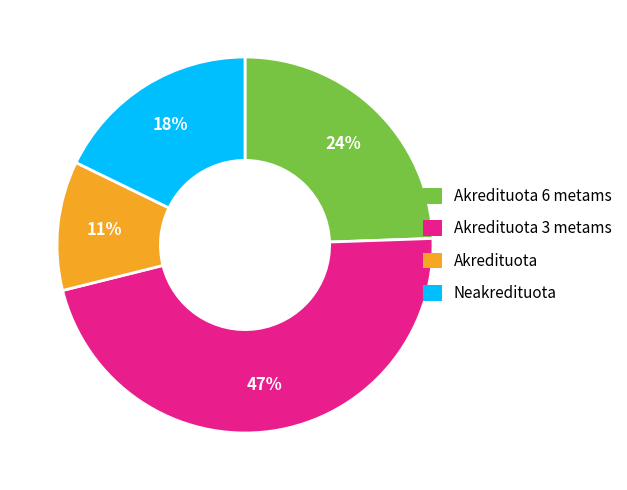

Is there a majority slice in this chart?

No